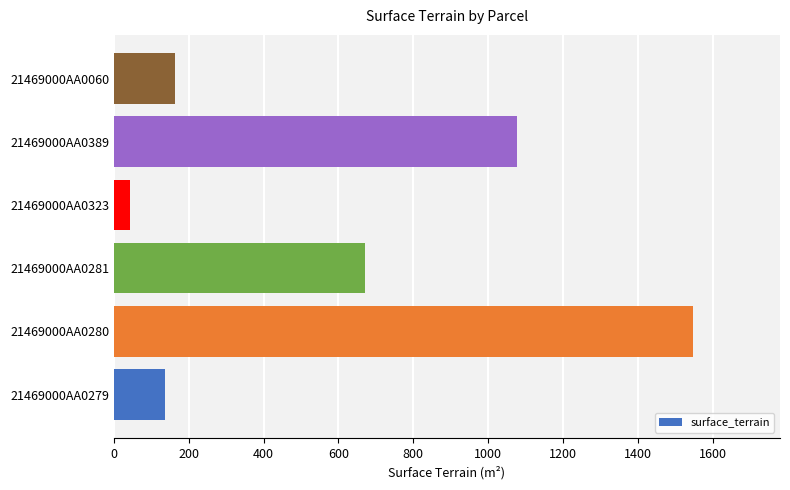

Between 21469000AA0279 and 21469000AA0281, which is larger?

21469000AA0281